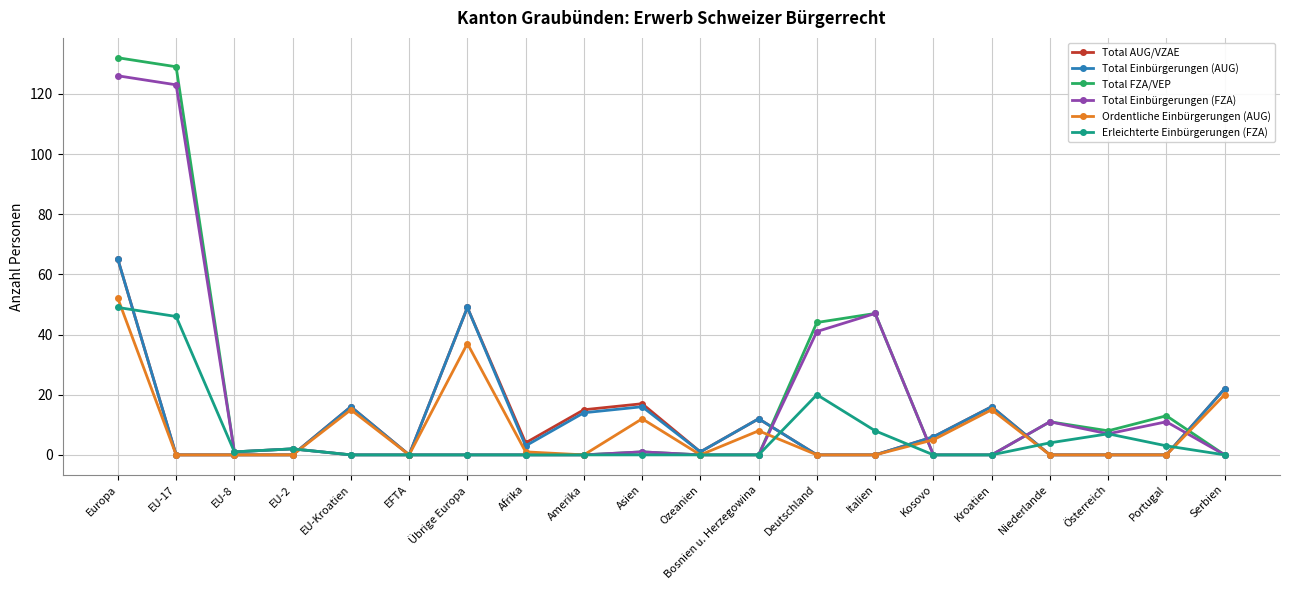

How many data points does each series have?

20